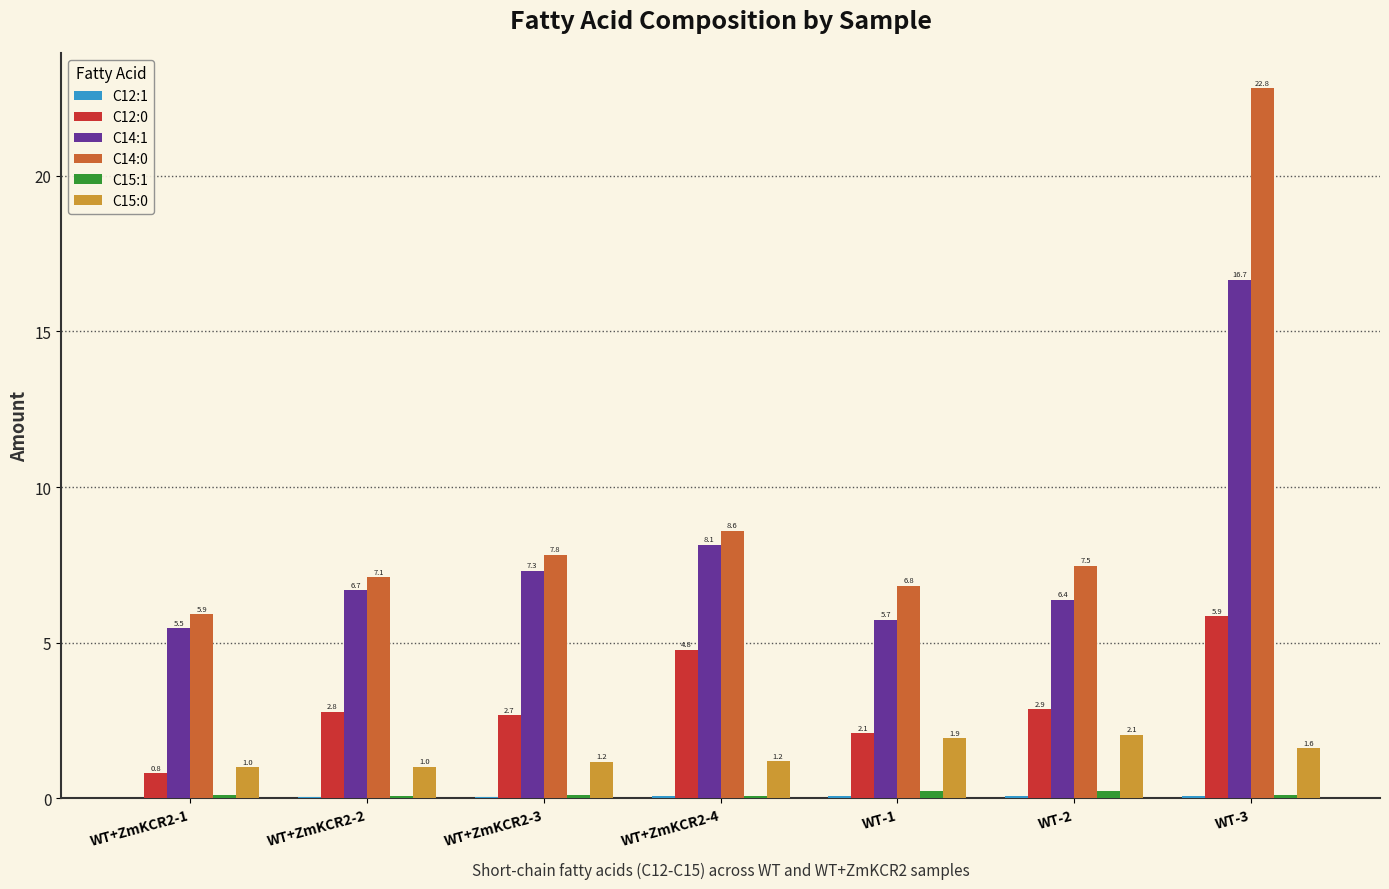

Count the number of data series in this chart.

6